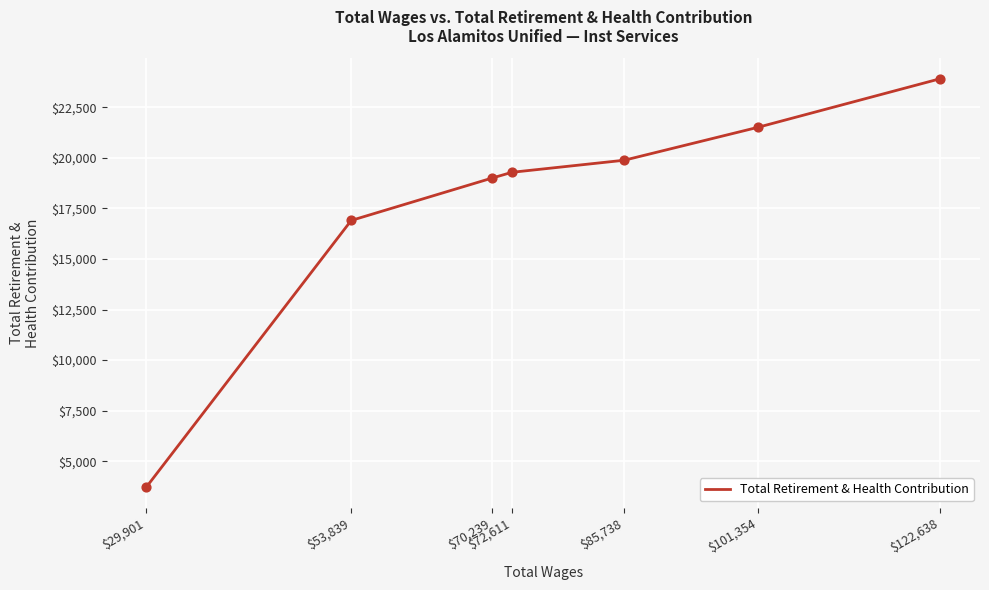

Which has a higher value, $72,611 or $122,638?

$122,638